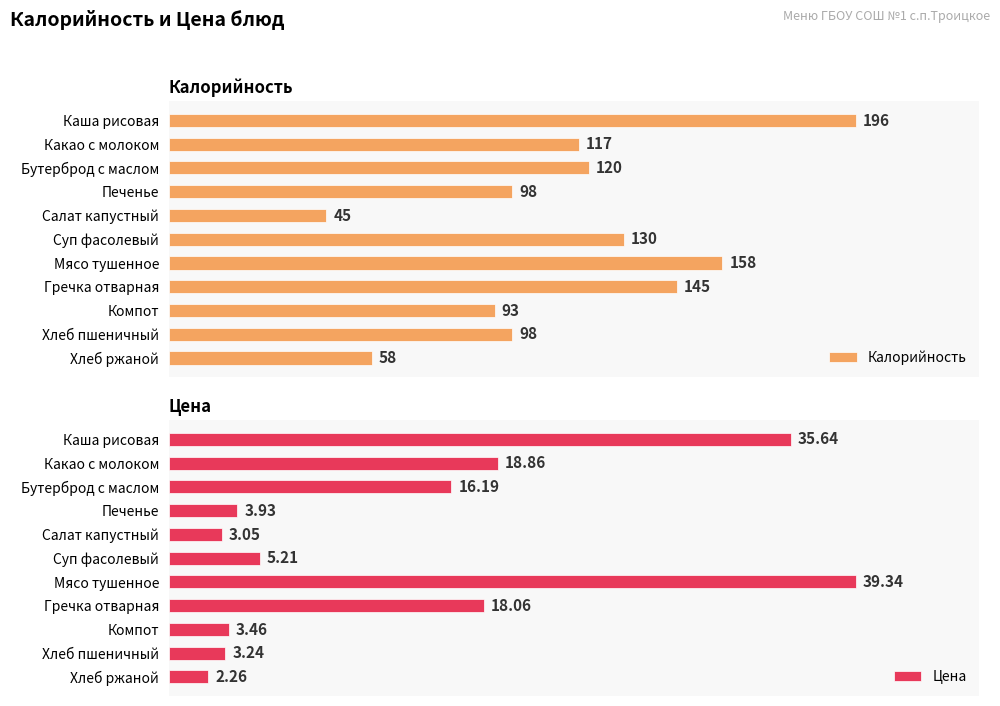

At which label does Цена reach its minimum?

Хлеб ржаной